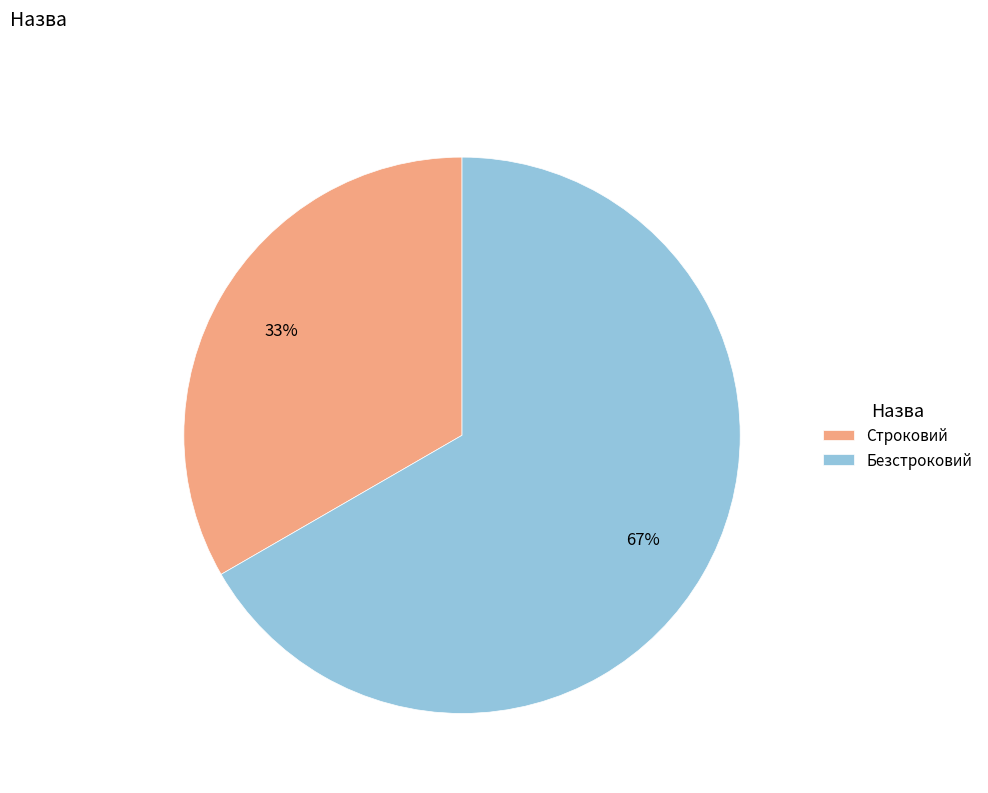

How many segments does this pie chart have?

2